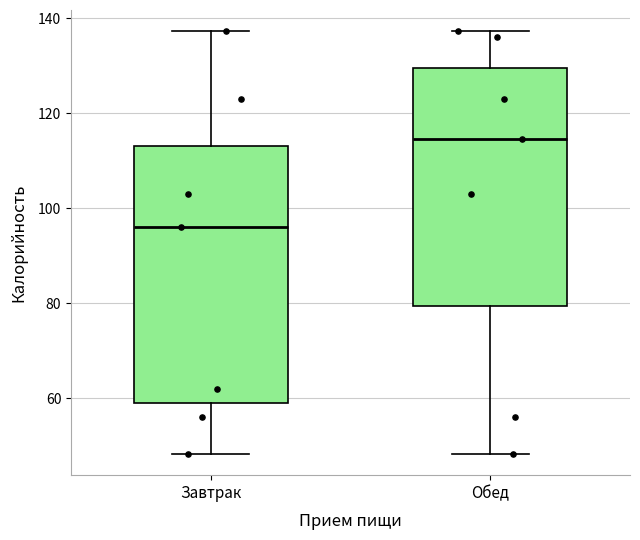

Reading left to right, transcribe this box plot: for each box, give where its median line is, the range the box spans, and where its two whiskers end, as read against the y-axis. The values are not printed on the chart, so give them approximately, as read against the axis.

Завтрак: median 96, box 60 to 114, whiskers 48 to 138
Обед: median 114, box 80 to 130, whiskers 48 to 138